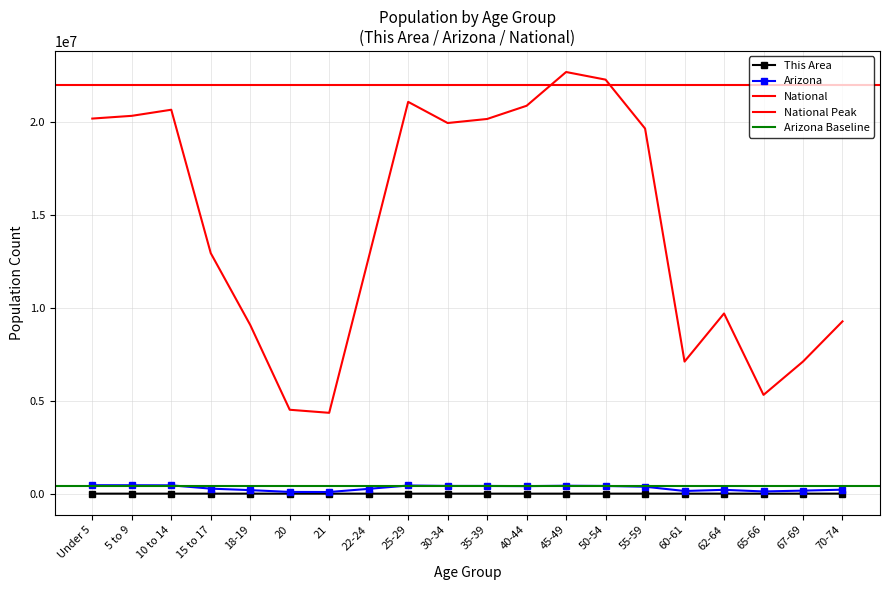

Reading left to right, list all the values displayed in this chart.

This Area: 652	707	725	451	265	129	127	337	565	563	640	640	775	869	865	334	526	335	428	582
Arizona: 455715	453680	448664	270955	190627	93756	89342	259486	439998	416695	415693	406801	427022	415524	375268	144092	206868	119102	163764	215026
National: 20201362	20348657	20677194	12954254	9086089	4519129	4354294	12712576	21101849	19962099	20179642	20890964	22708591	22298125	19664805	7113727	9704197	5319902	7115361	9278166